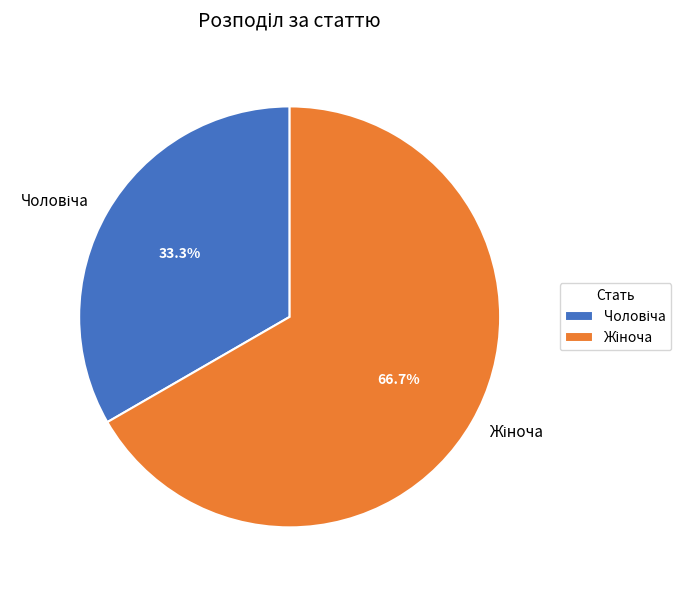

Is there any slice that represents more than half of the pie?

Yes